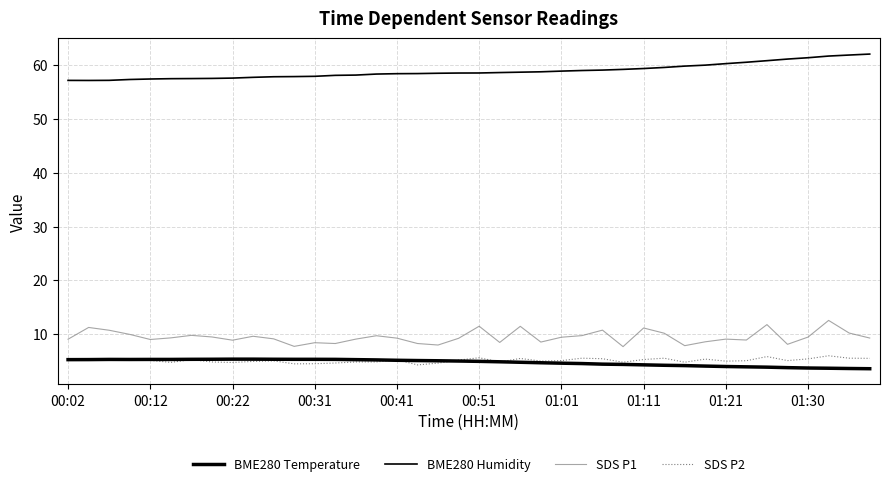

Is this an area chart (filled region under the line)?

No